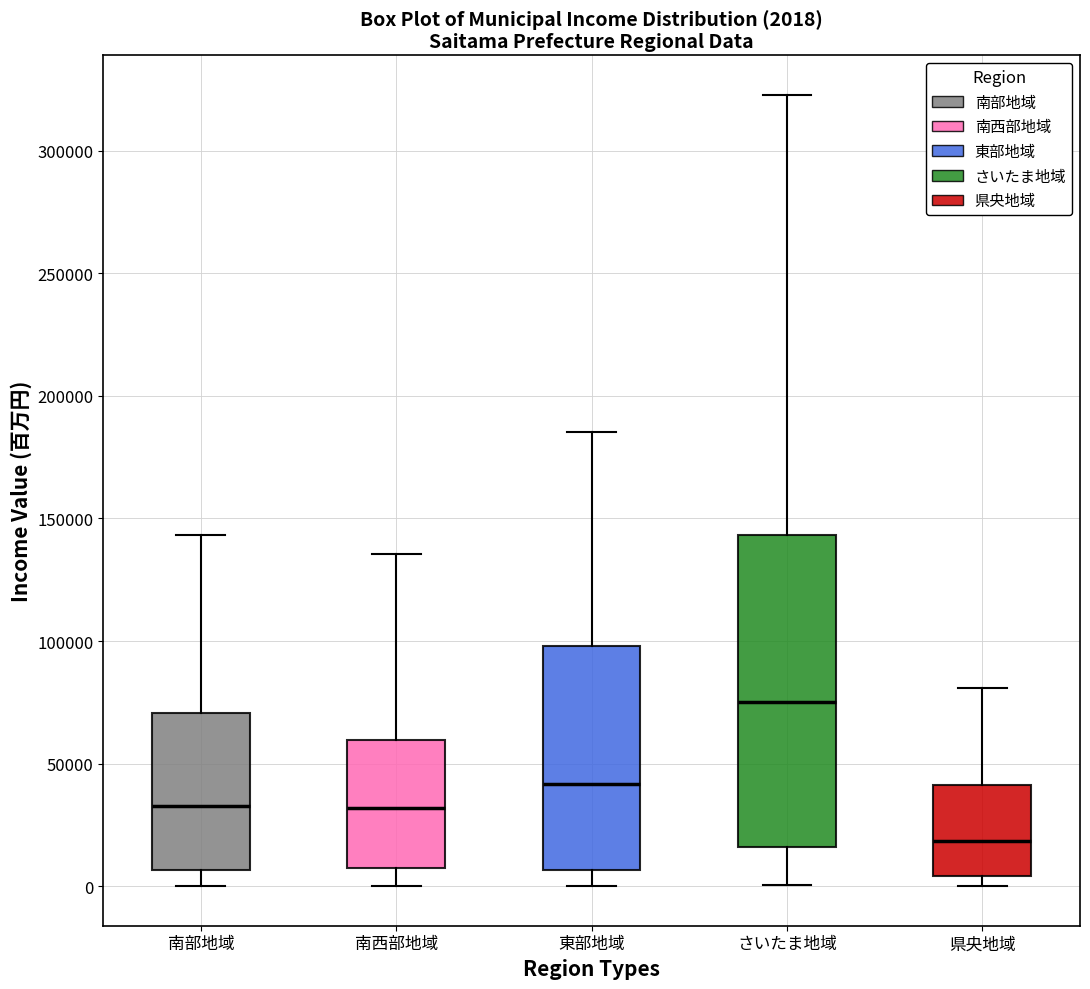

Comparing the boxes themselves (not the whiskers), which one is the tallest?

さいたま地域